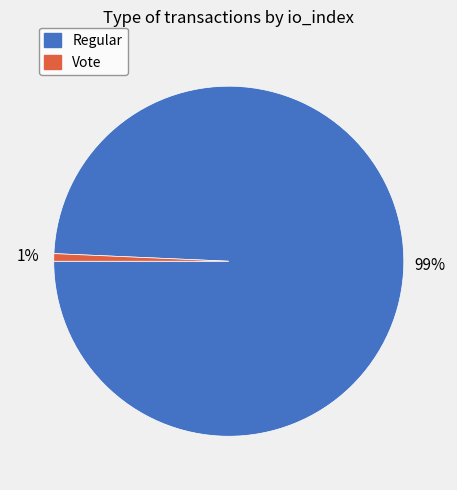

To the nearest percent, what is the average slice percentage?

50%